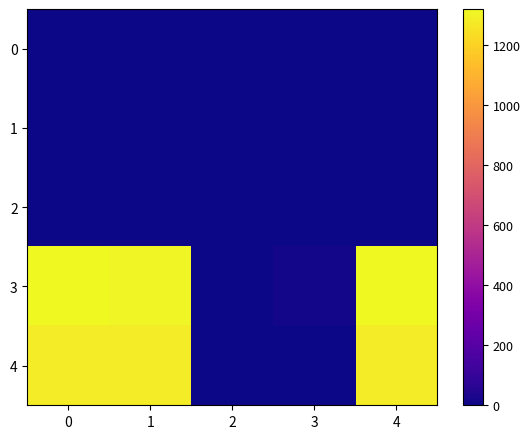

Reading left to right, list all the values displayed in this chart.

0: 0=0	1=0	2=0	3=0	4=0
1: 0=0	1=0	2=0	3=0	4=0
2: 0=0	1=0	2=0	3=0	4=0
3: 0=1321	1=1308	2=0	3=13	4=1321
4: 0=1282	1=1282	2=0	3=0	4=1282